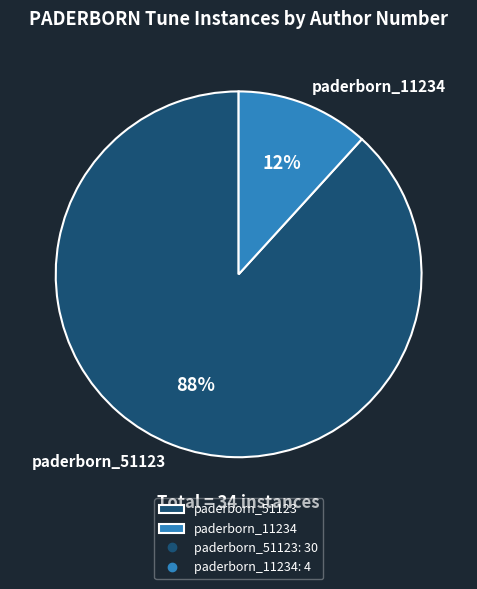

To the nearest percent, what is the difference between the paderborn_51123 and paderborn_11234 slice percentages?

76%